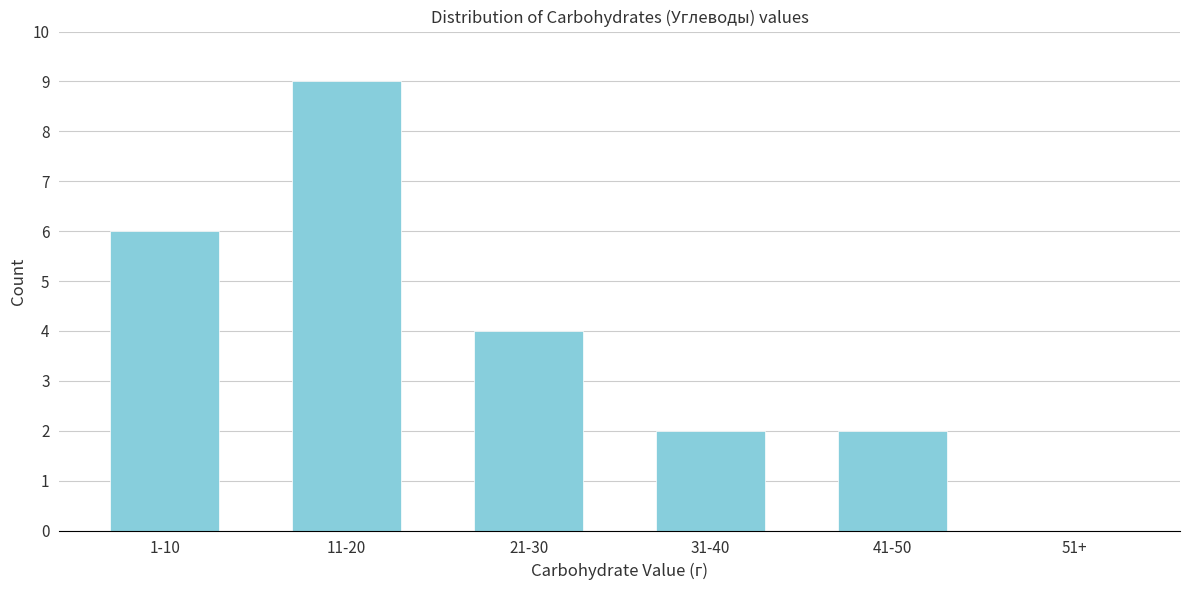

Reading right to left, transcribe all the data shown in this chart.

51+=0	41-50=2	31-40=2	21-30=4	11-20=9	1-10=6